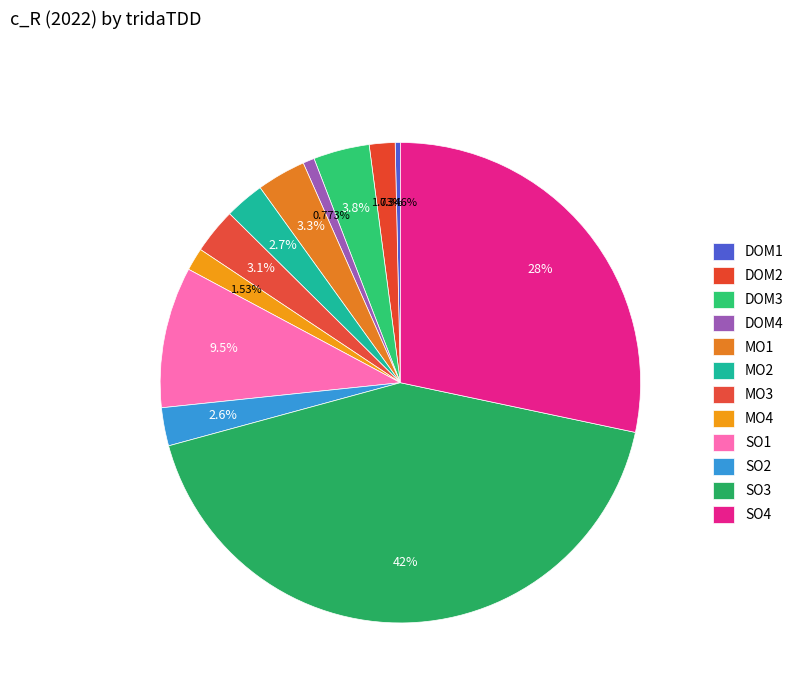

Count the number of slices in the pie.

12